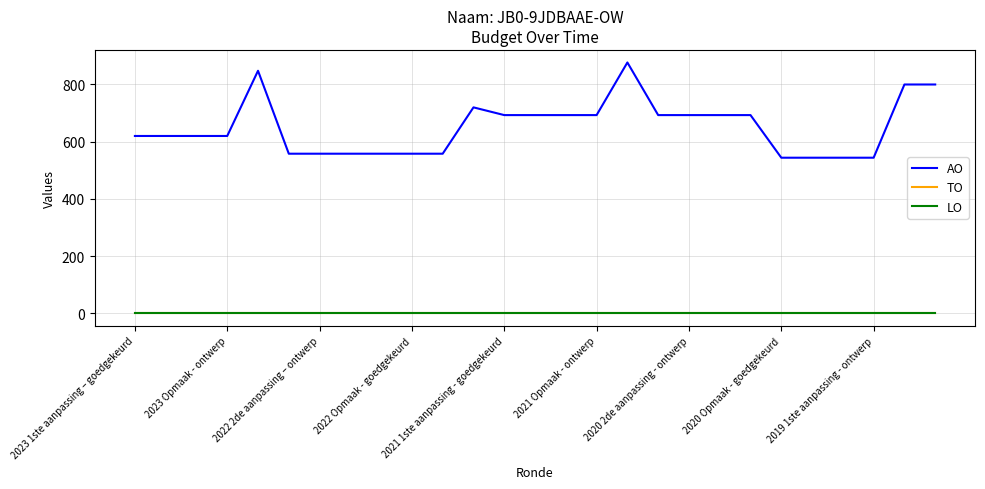

At how many categories does at least one series exceed 682?

13